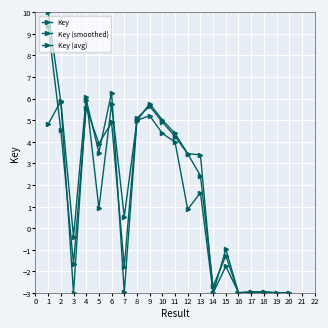

Where is the first local maximum for Key?

4